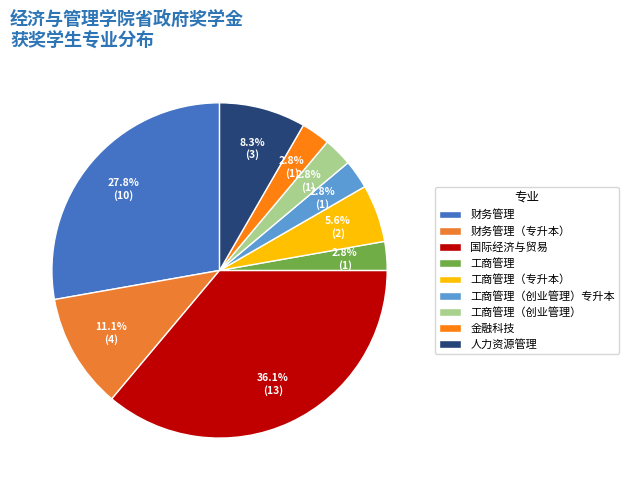

Between 财务管理（专升本） and 金融科技, which is larger?

财务管理（专升本）